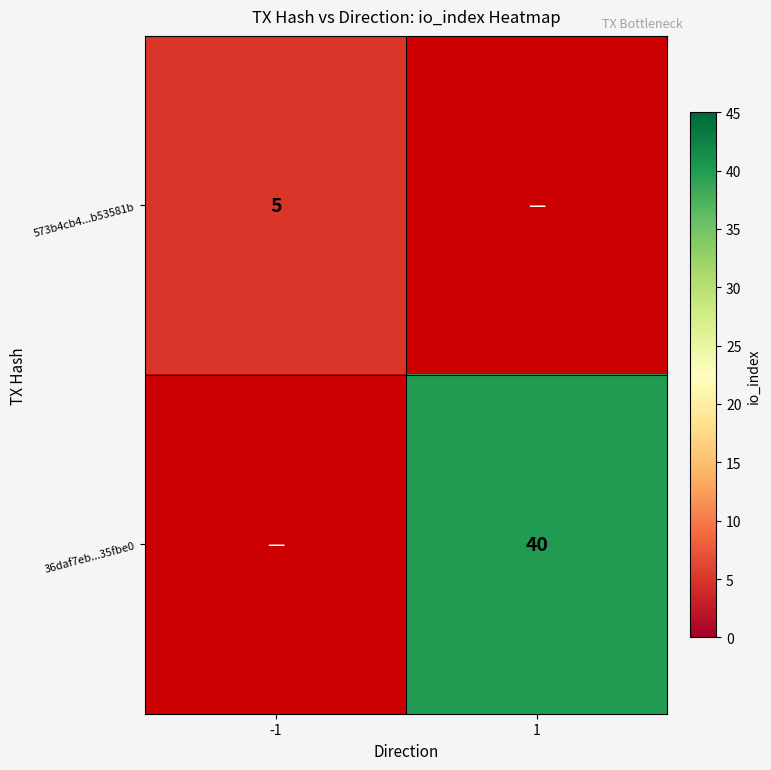

Is the value of 573b4cb4...b53581b at -1 greater than the value of 36daf7eb...35fbe0 at 1?

No